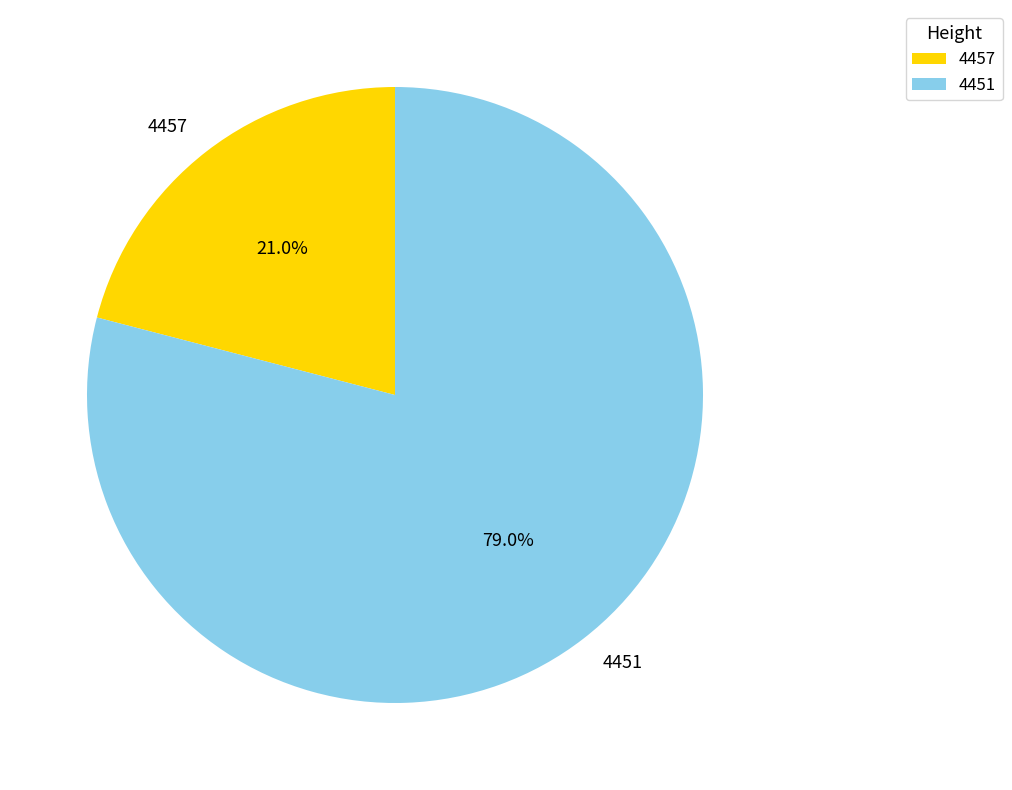

The 4457 slice represents 21% of the pie. True or false?

True